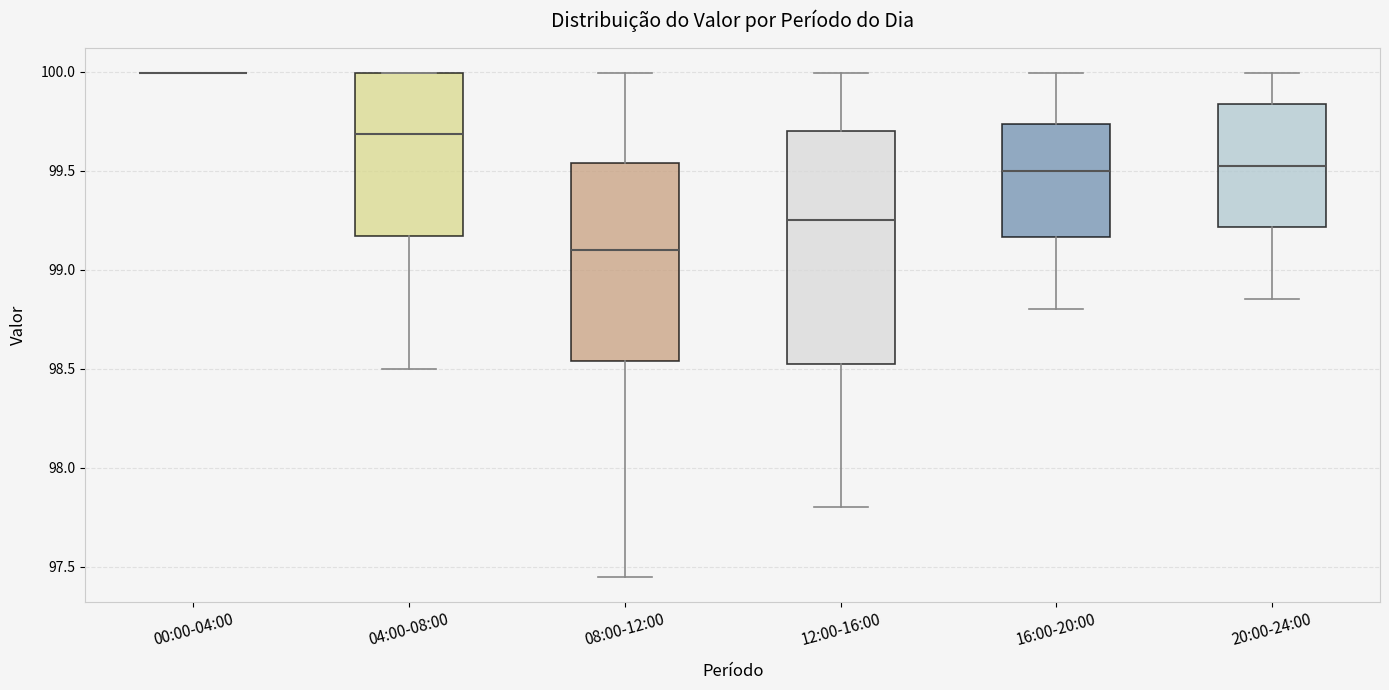

Where is the lower edge of the box for 04:00-08:00 on the y-axis? The values are not printed on the chart, so give them approximately, as read against the axis.

99.15